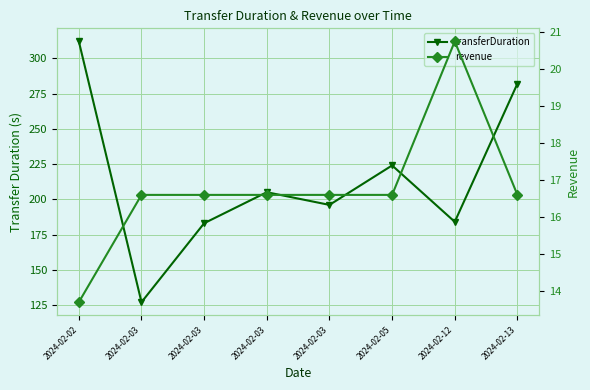

True or false: transferDuration and revenue intersect in this chart.

False